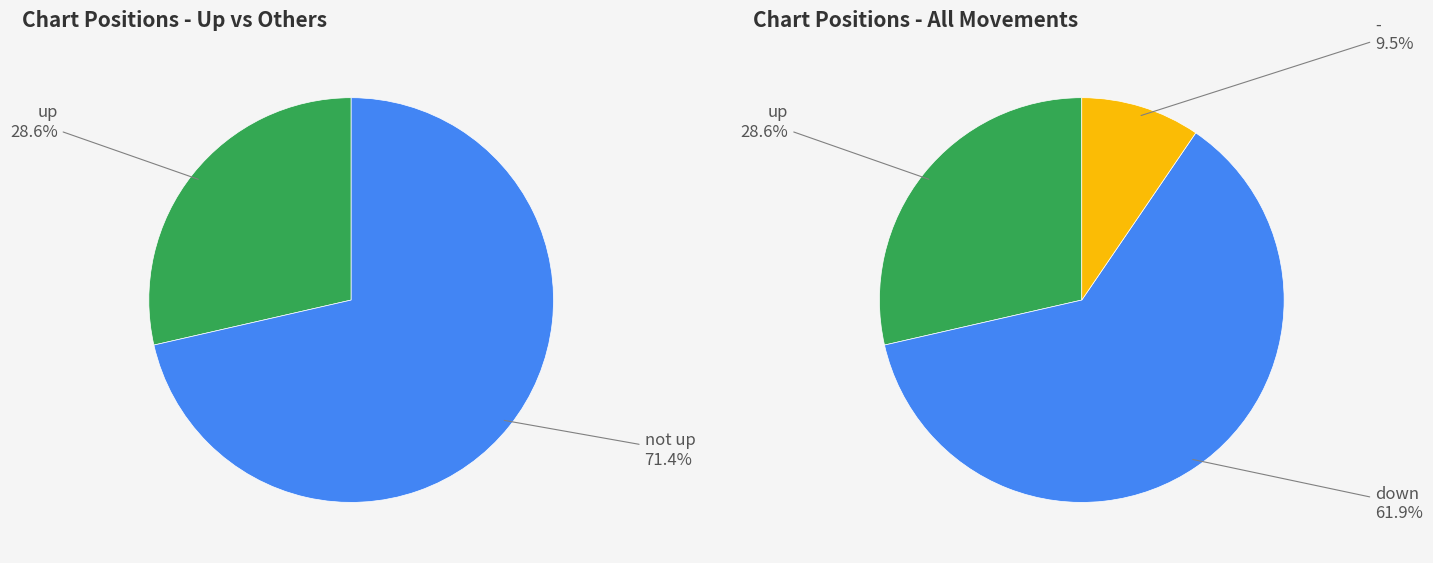

How many segments does this pie chart have?

3